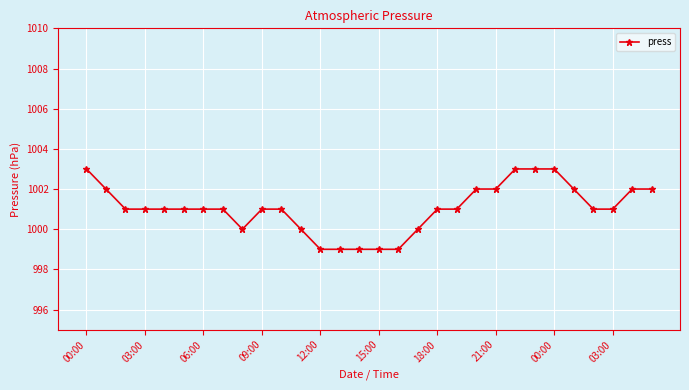

What is the value of the 4th point from the left?

1001